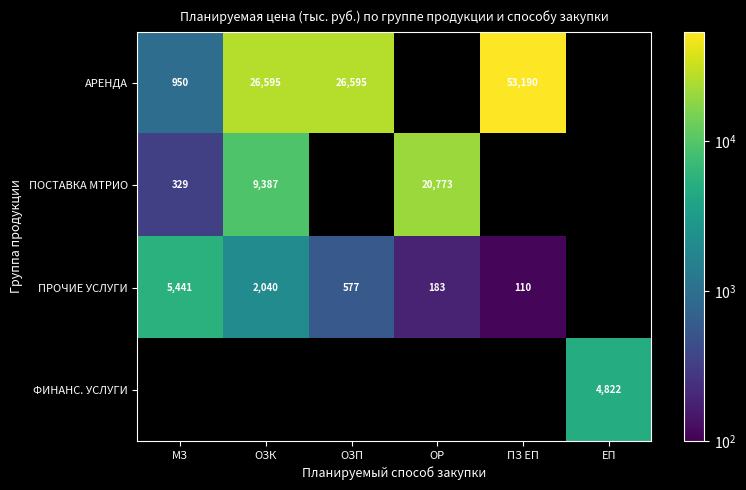

What is the difference between the ПОСТАВКА МТРИО values at ОЗК and МЗ?

9058